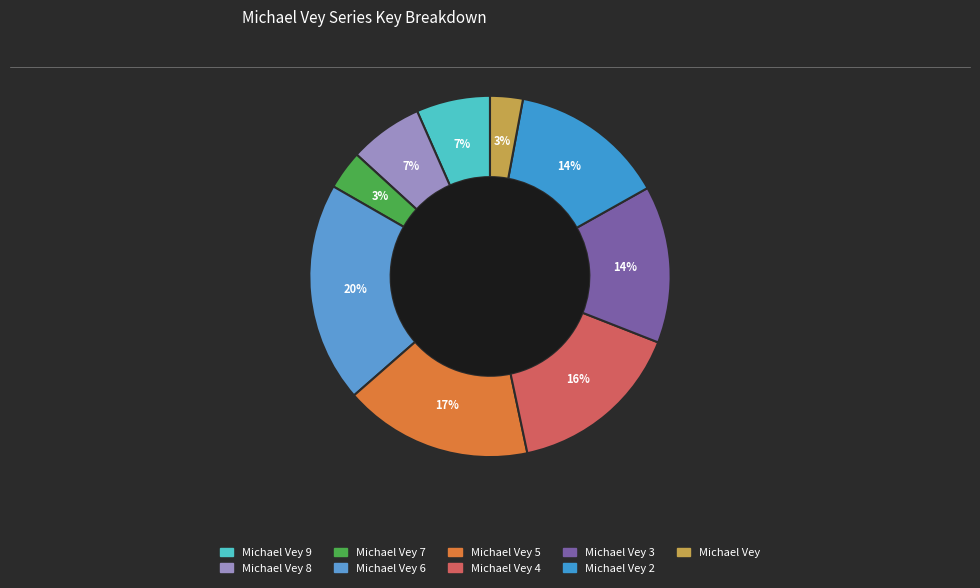

How many segments does this pie chart have?

9